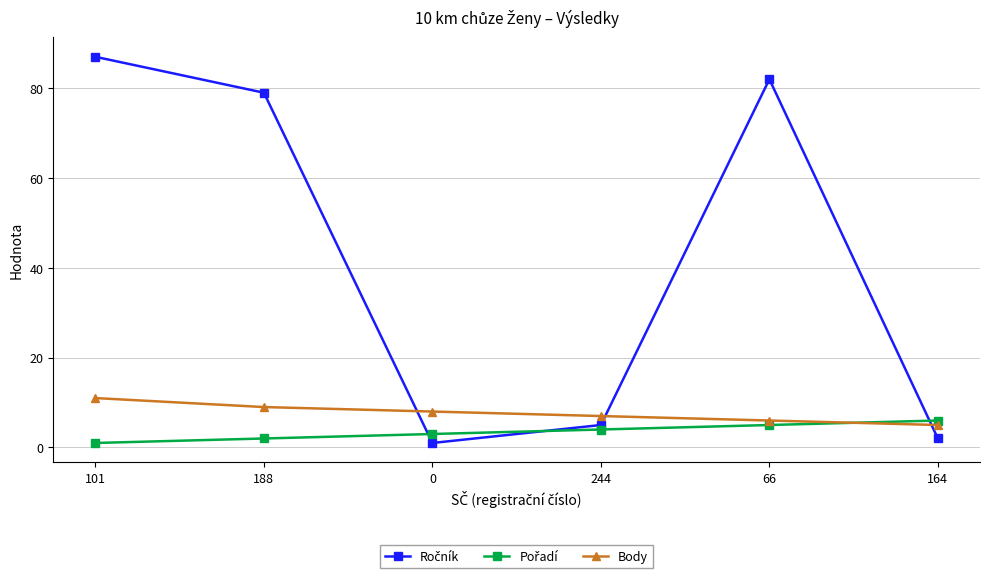

The value of Body at 0 is 8. True or false?

True